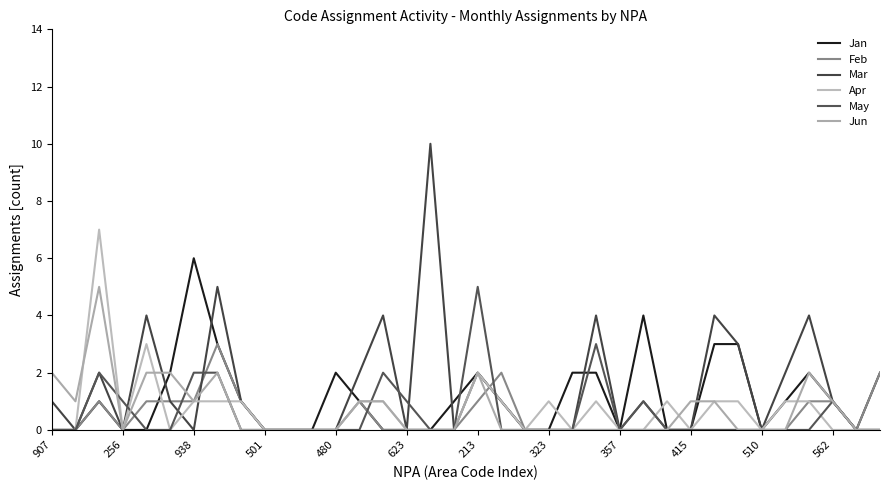

What is the sum of all Jun values?

24